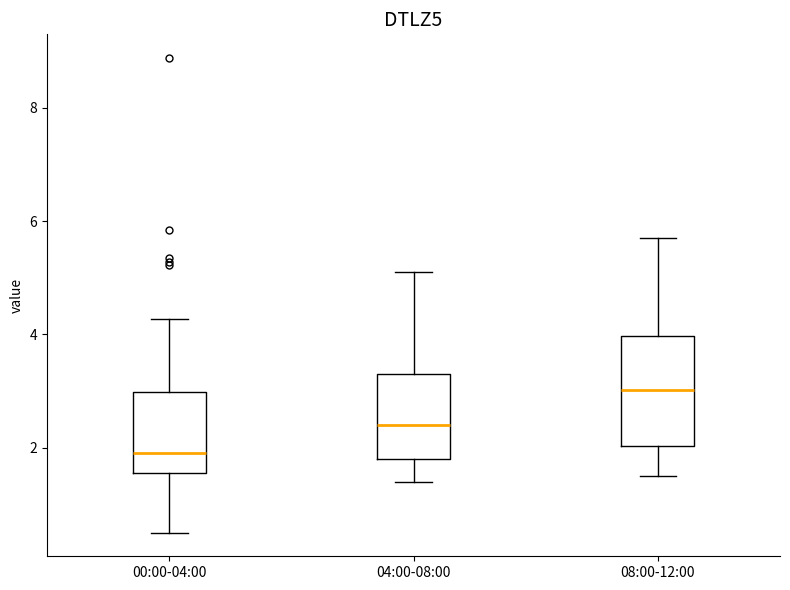

Which box has the highest median line?

08:00-12:00